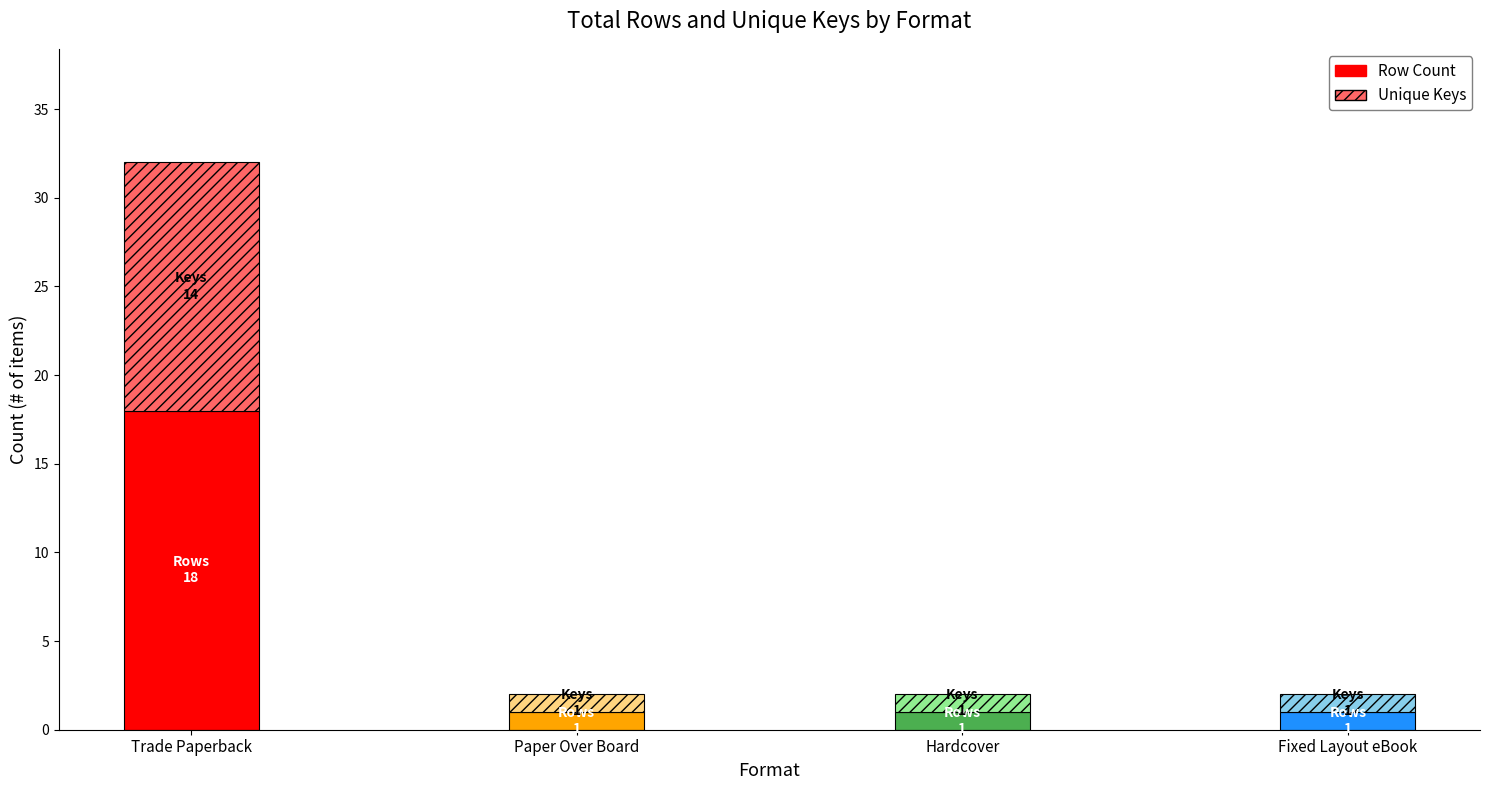

At which category is the sum across all series the highest?

Trade Paperback